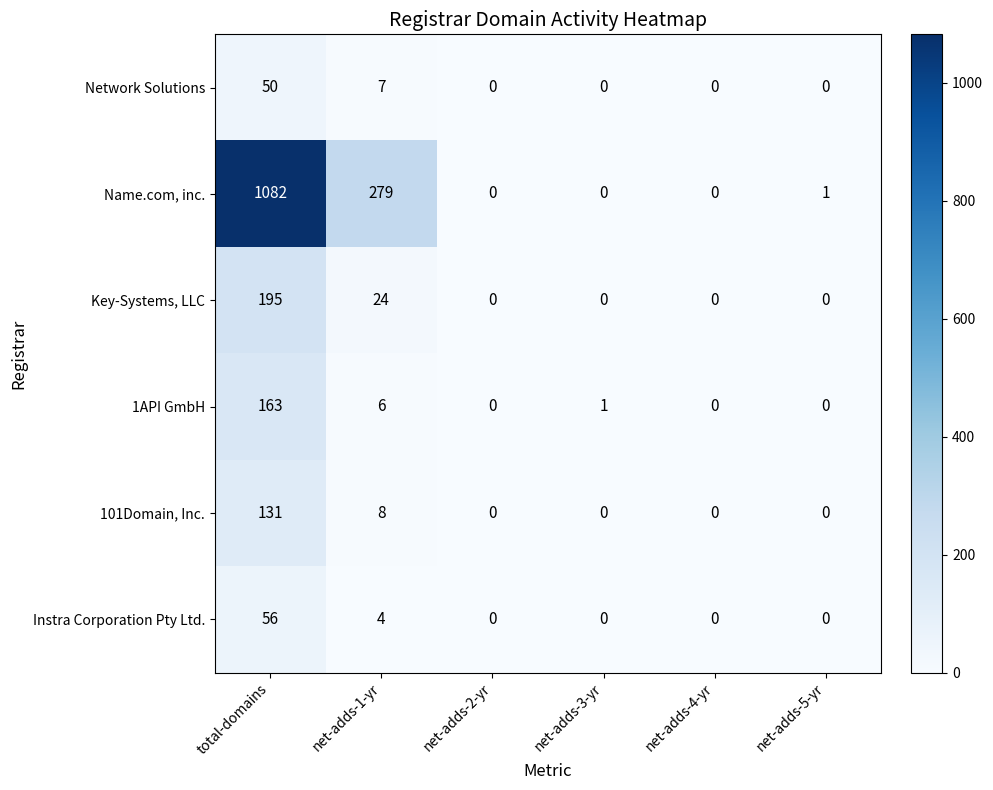

What is the total value across all series at net-adds-5-yr?

1